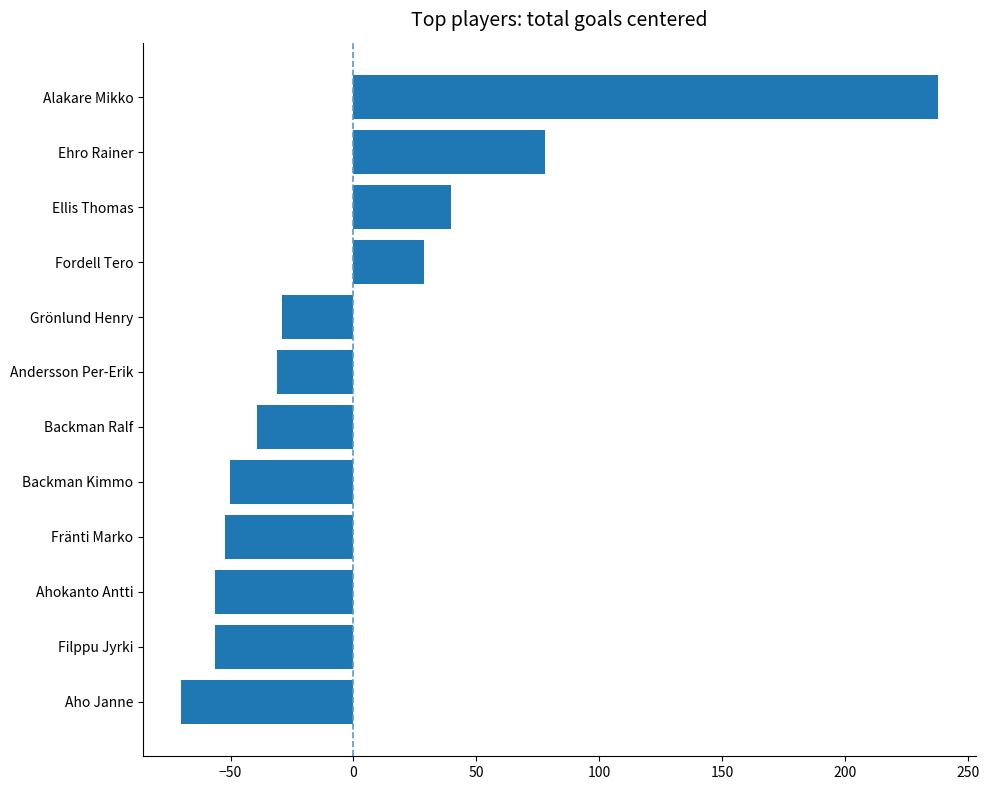

What is the value of the 4th bar from the top?

28.8